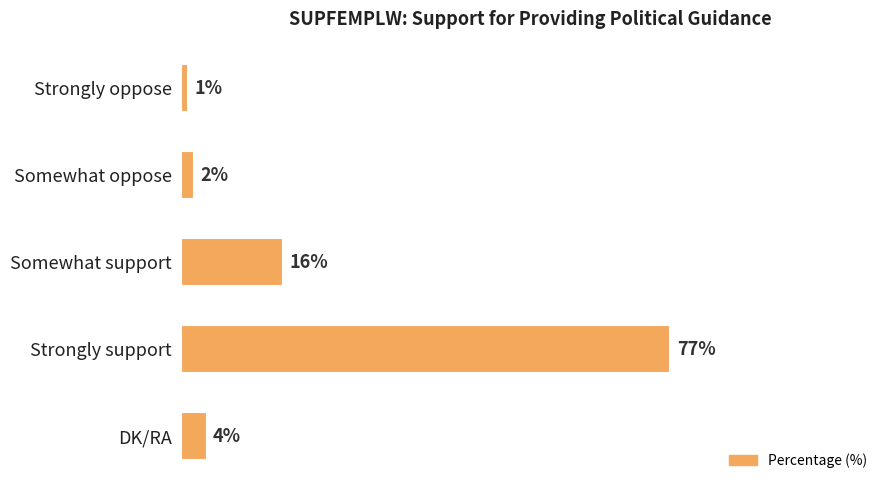

Which category has the highest value across all series?

Strongly support